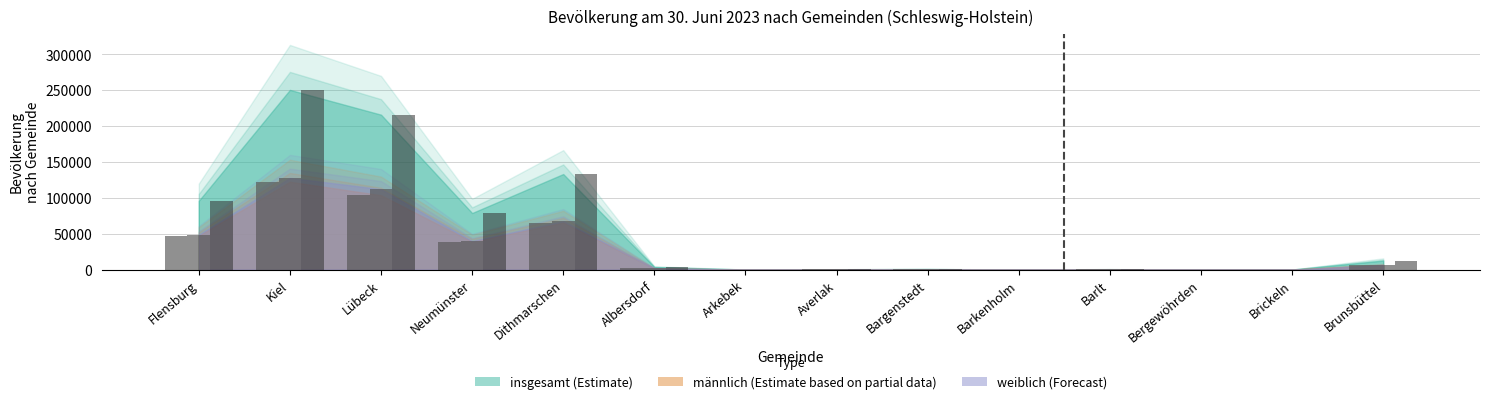

Rank the categories by insgesamt value from highest to lowest.

Kiel, Lübeck, Dithmarschen, Flensburg, Neumünster, Brunsbüttel, Albersdorf, Bargenstedt, Barlt, Averlak, Arkebek, Brickeln, Barkenholm, Bergewöhrden